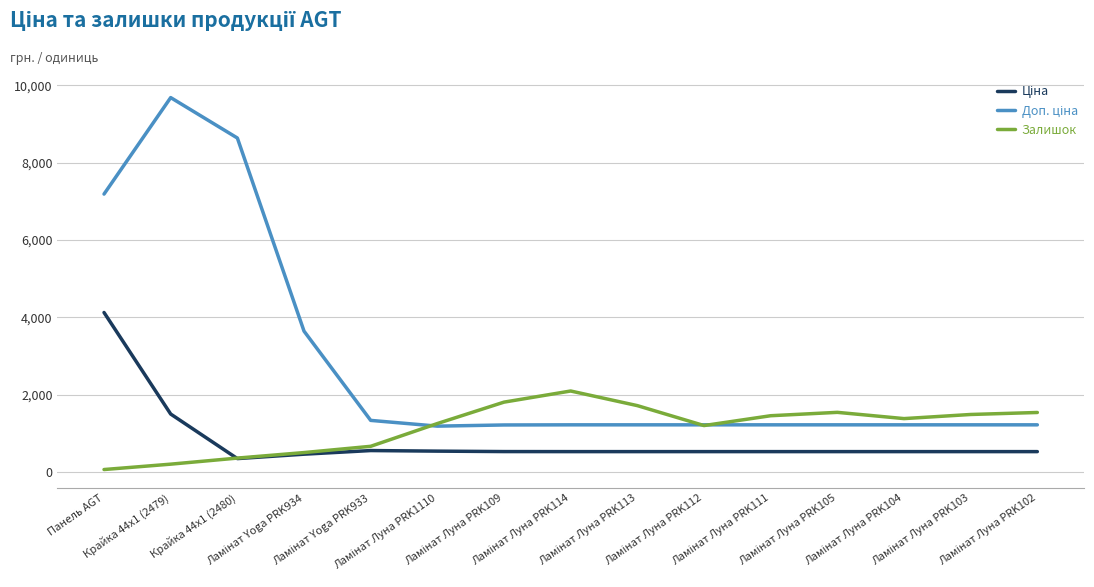

What is the highest value of the Залишок series?

2100.9